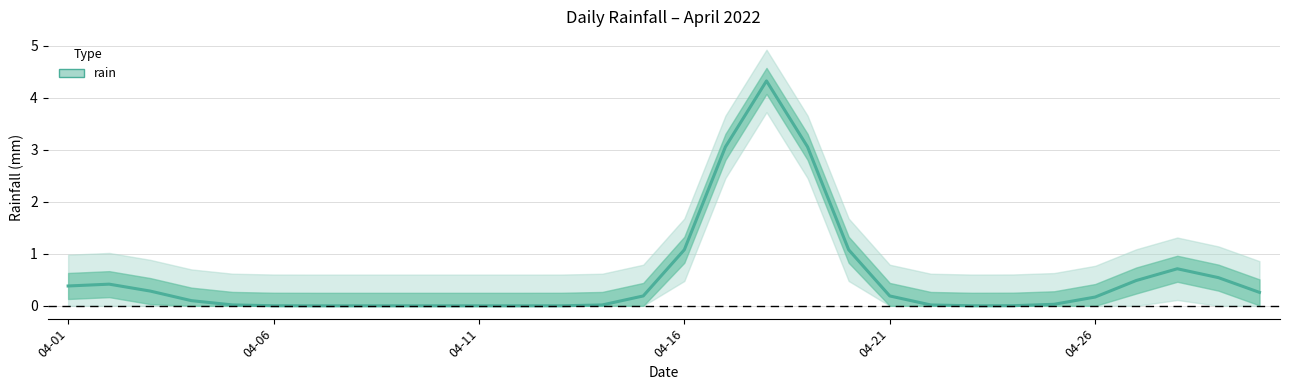

What is the difference between the maximum and minimum values?

4.3